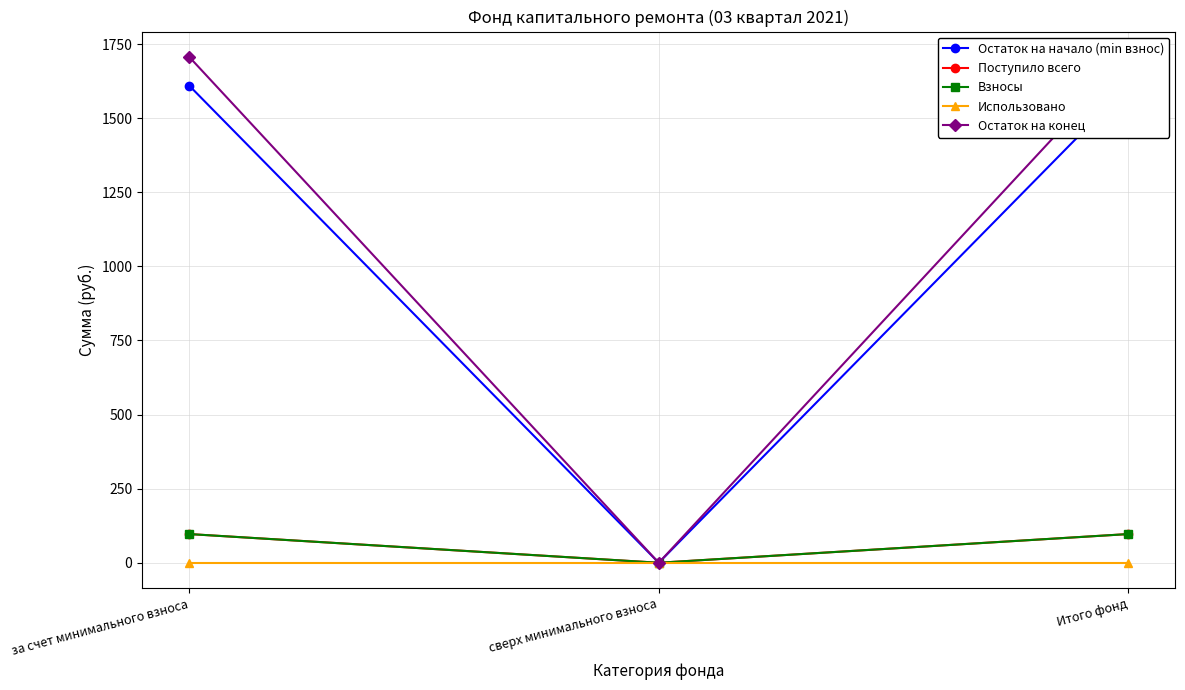

At за счет минимального взноса, list the series in order from smallest to largest.

Использовано, Поступило всего, Взносы, Остаток на начало (min взнос), Остаток на конец